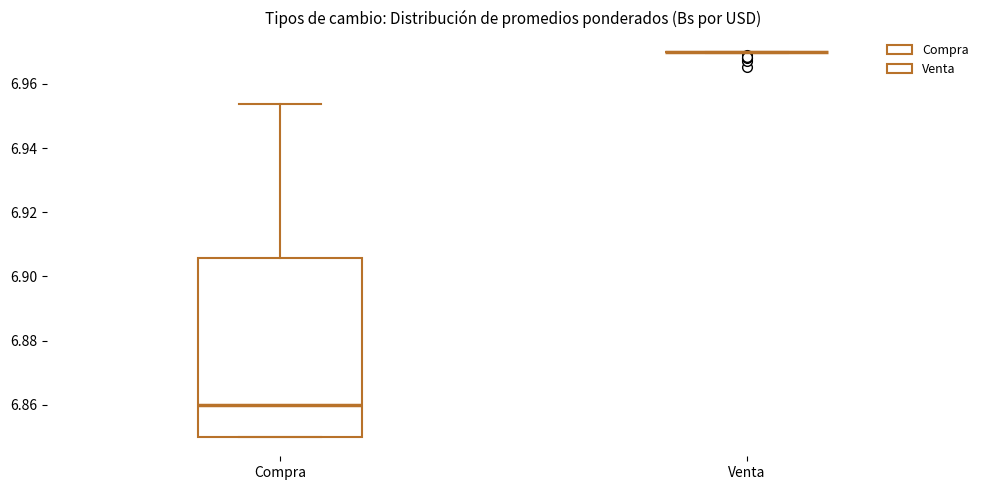

Where does the upper whisker of the box for Compra end on the y-axis? The values are not printed on the chart, so give them approximately, as read against the axis.

6.954